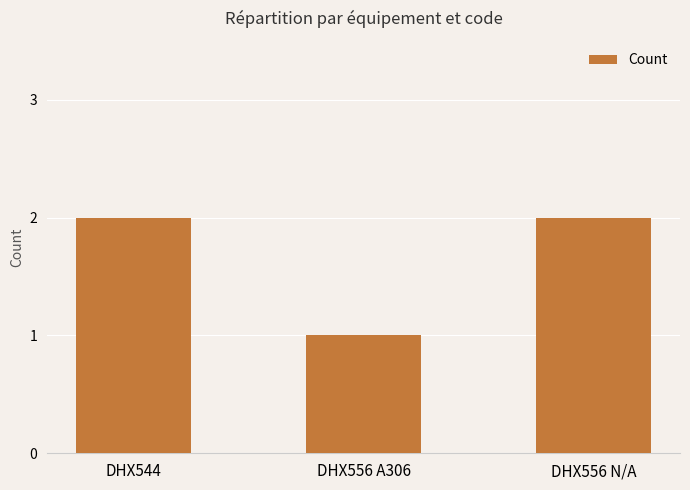

Does the chart contain any negative values?

No